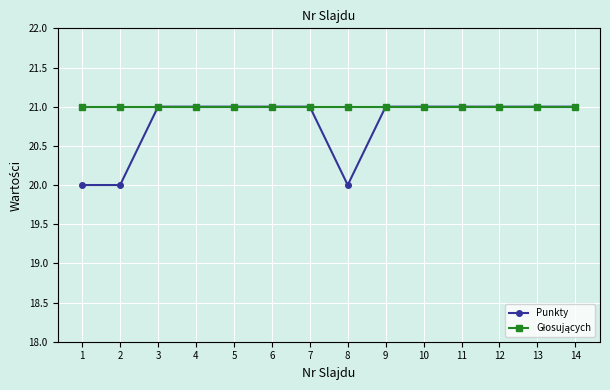

What is the total value across all series at 11?

42